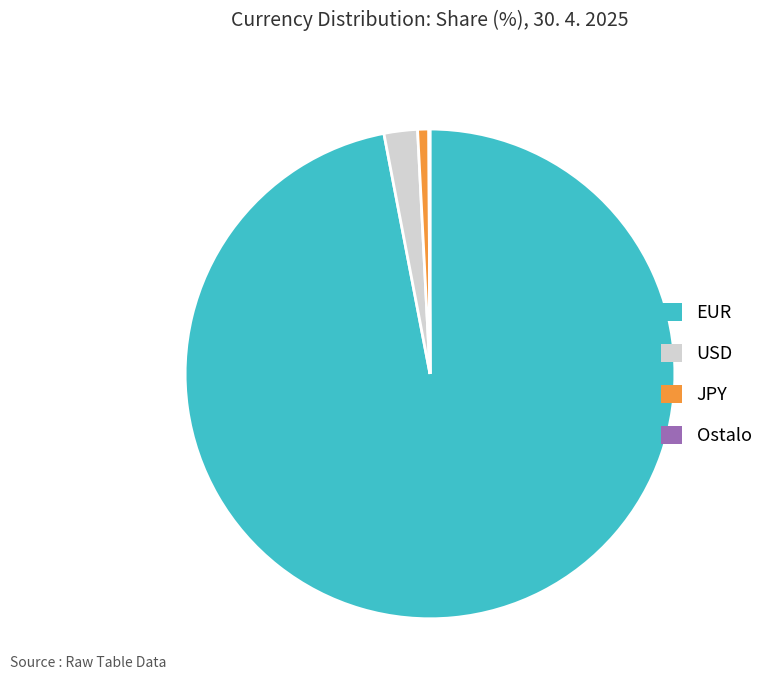

Between EUR and USD, which is larger?

EUR